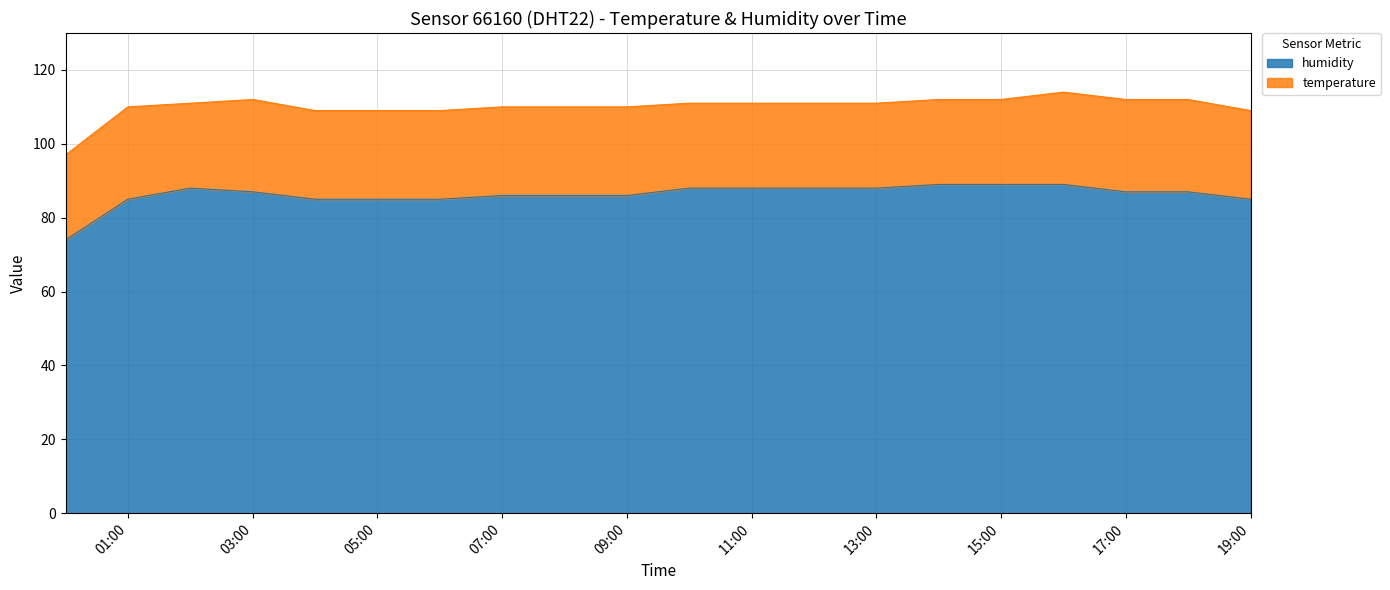

Reading right to left, extract all data points from this chart.

85	87	87	89	89	89	88	88	88	88	86	86	86	85	85	85	87	88	85	74